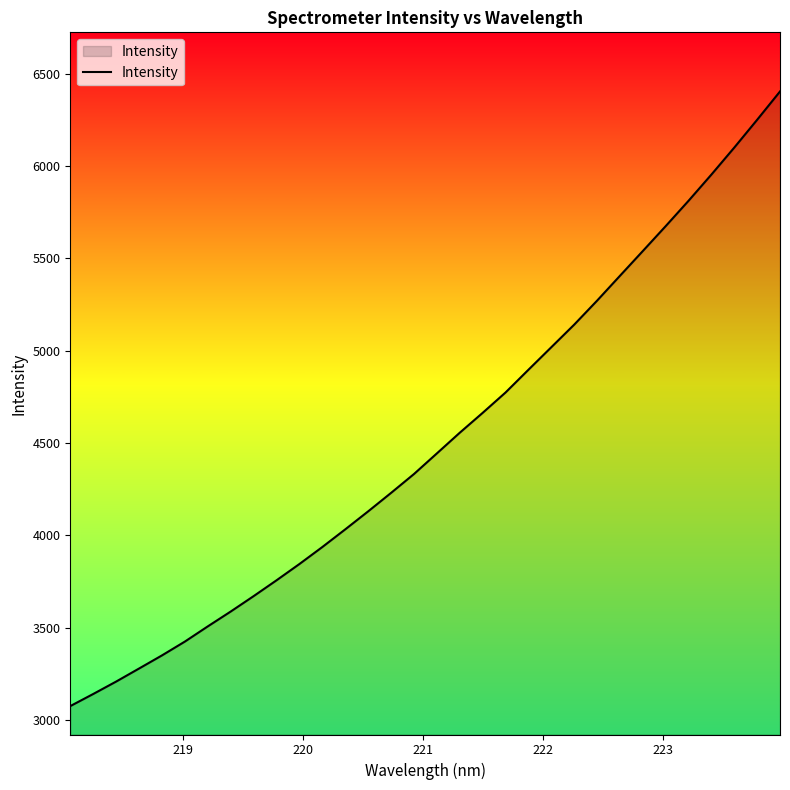

What is the difference between the maximum and minimum values?

3327.5